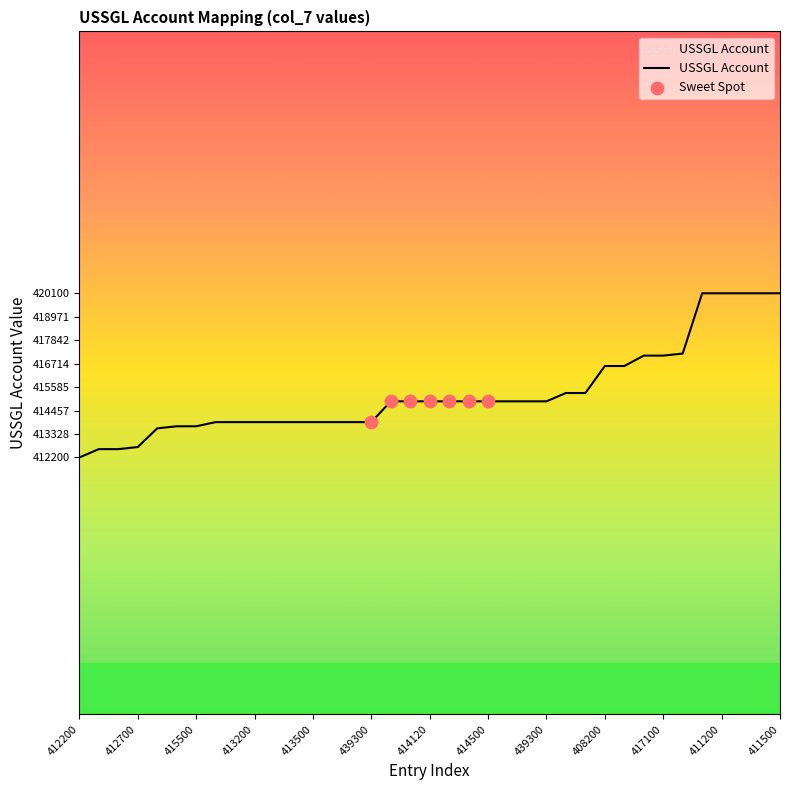

What is the minimum value shown in the chart?

412200